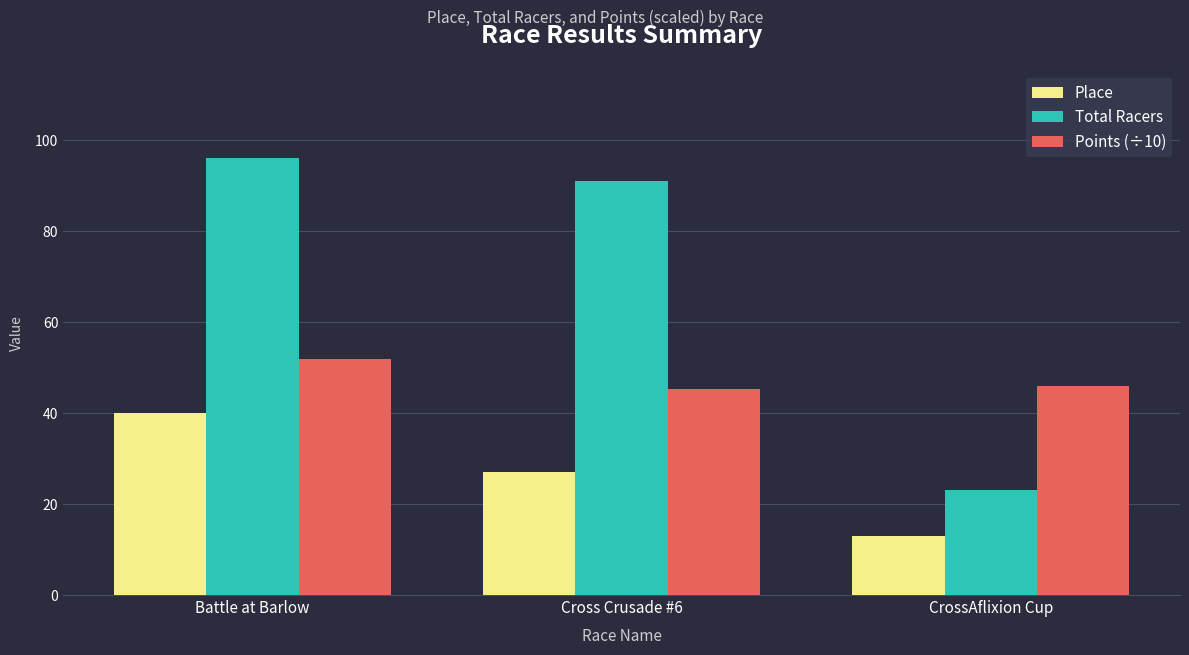

Where is Place nearest to the value 26?

Cross Crusade #6